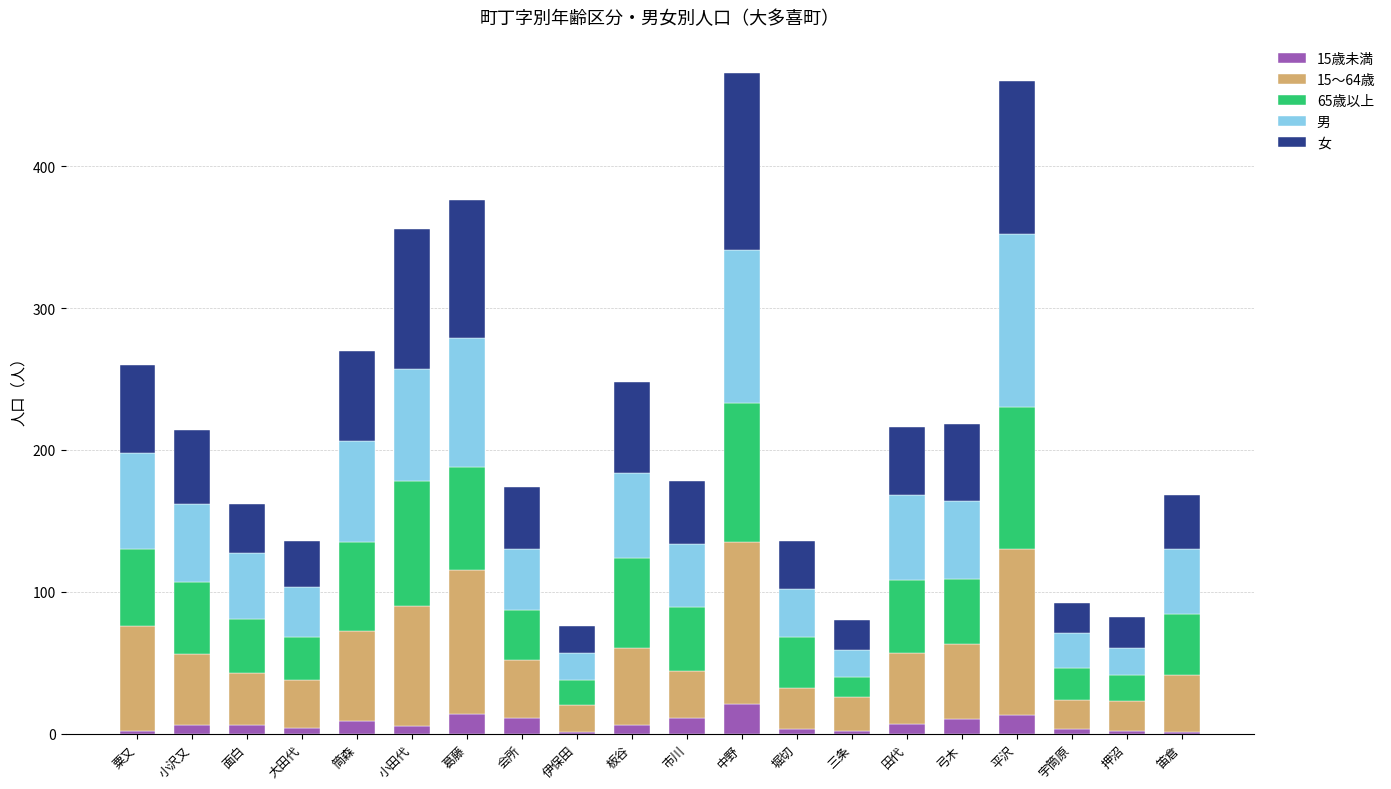

Between 中野 and 市川, which is larger?

中野